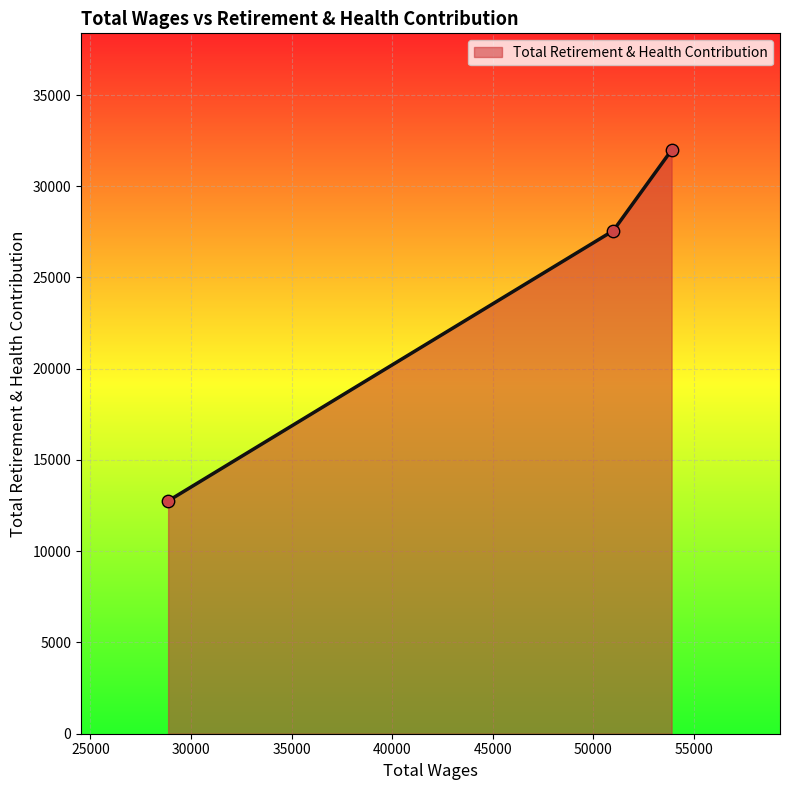

What is the sum of all values?

72304